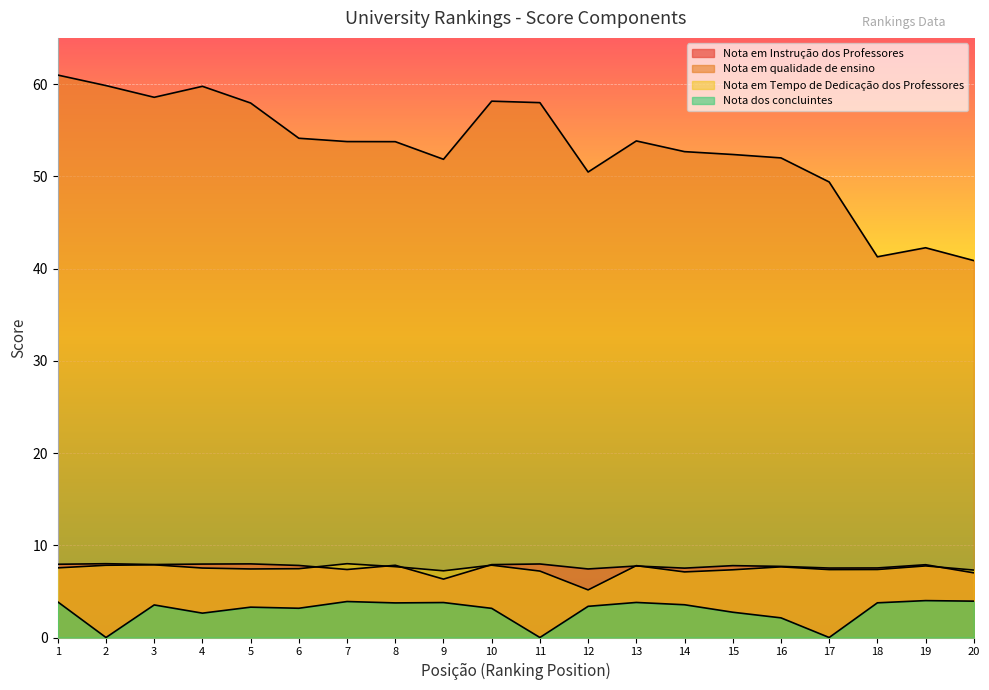

True or false: Nota em qualidade de ensino has more than 1 interior local peaks.

True